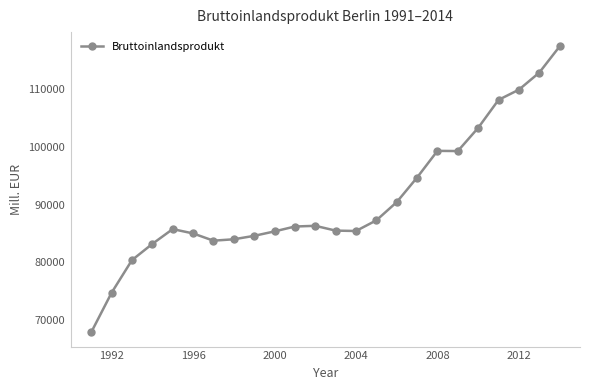

What is the value of the 22nd point from the left?

109909.8